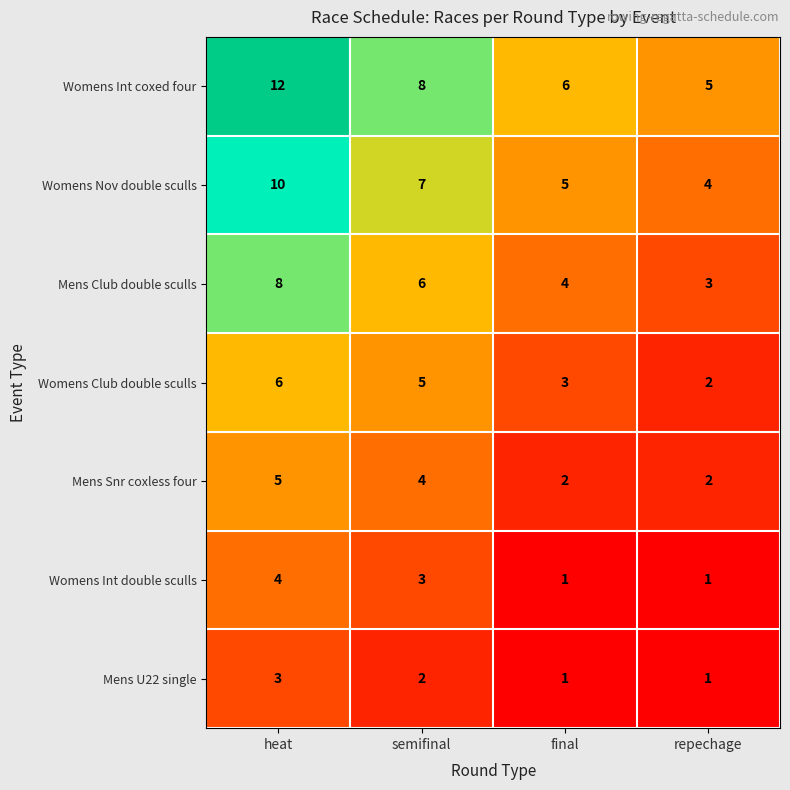

How many Womens Int double sculls values are between 1 and 4?

4